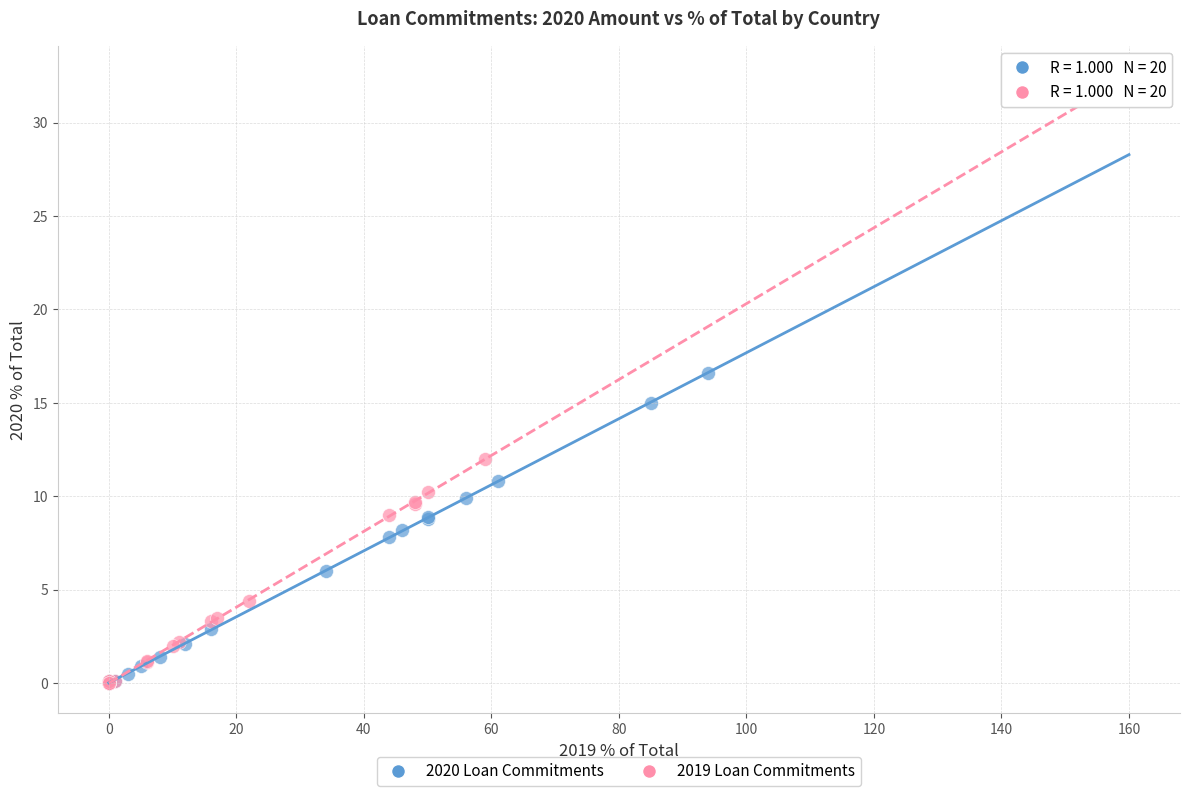

Which series contains the highest Y value?

2019 Loan Commitments